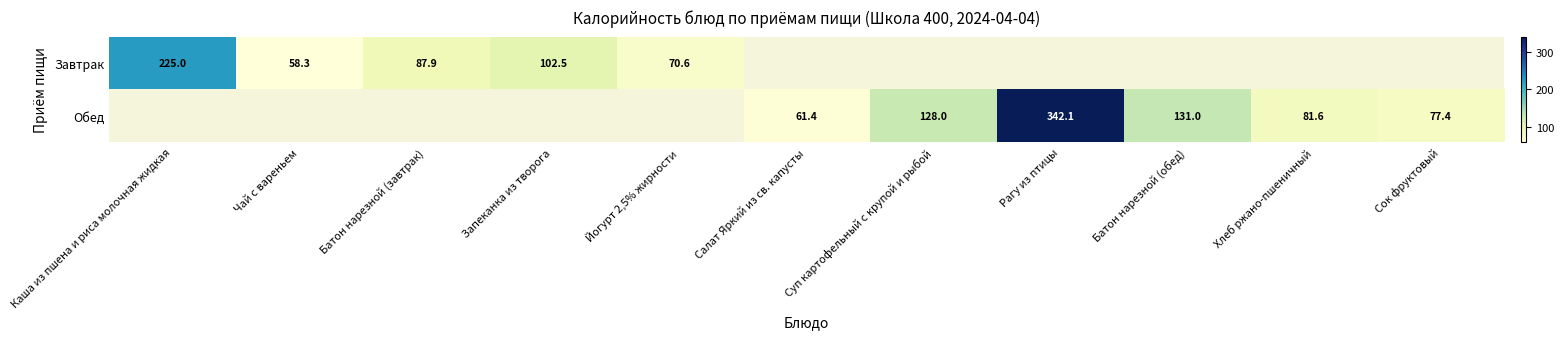

Between Батон нарезной (завтрак) and Суп картофельный с крупой и рыбой, which is larger?

Суп картофельный с крупой и рыбой